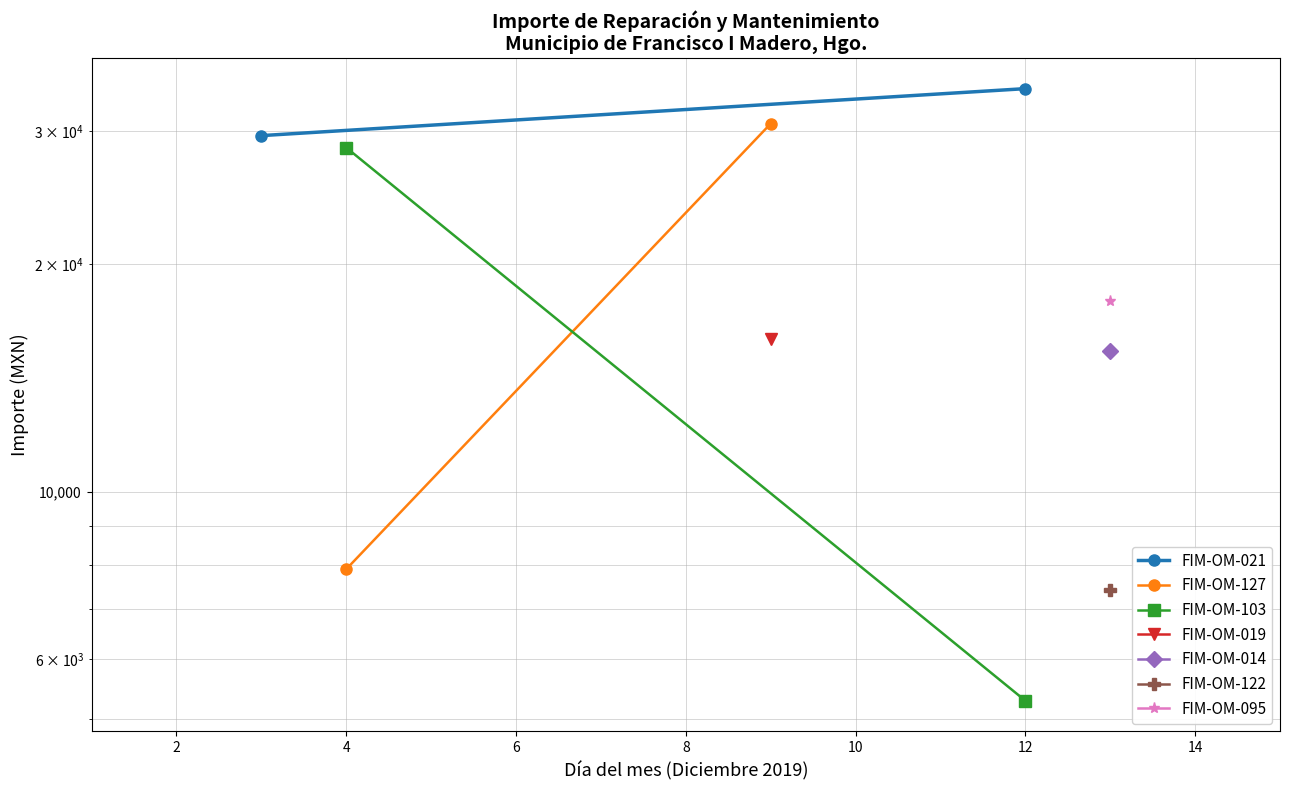

What is the difference between the maximum and minimum values in the FIM-OM-021 series?

4561.7